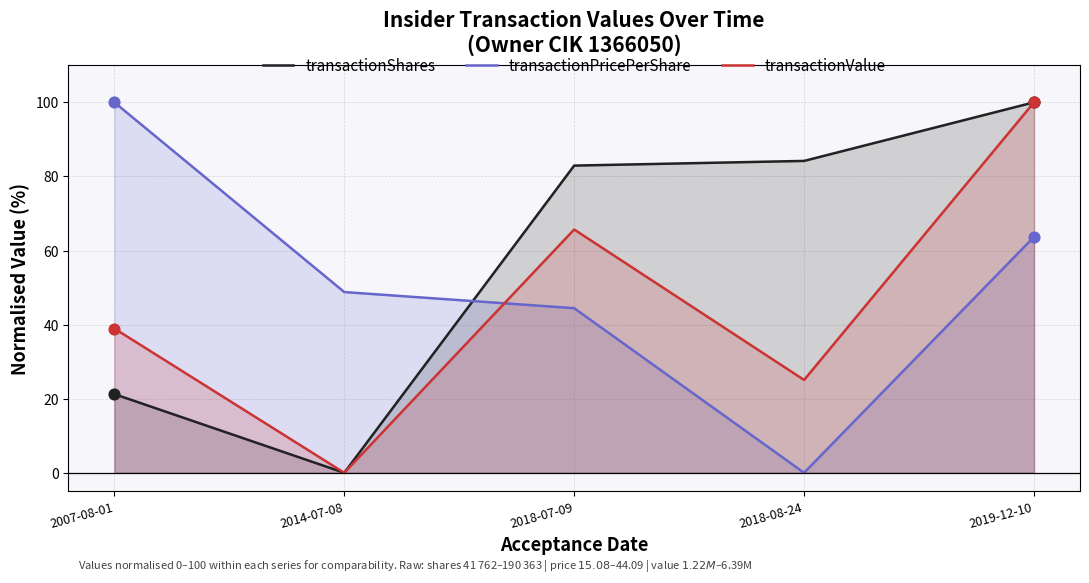

Which series has the widest spread of Y values?

transactionShares